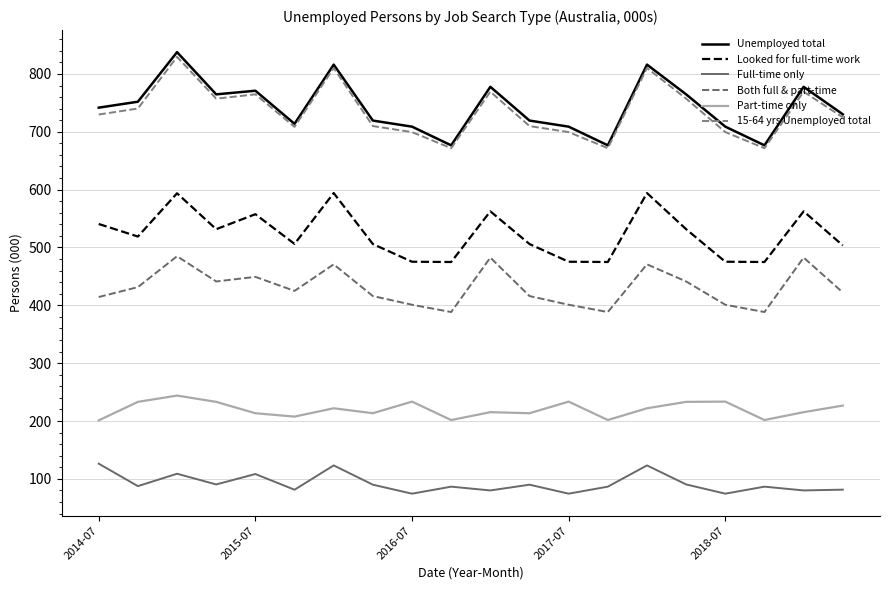

True or false: Unemployed total has more than 0 interior local peaks.

True